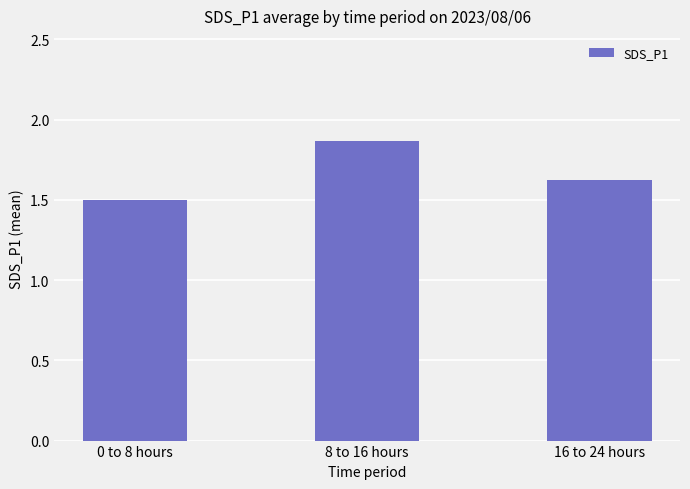

How many distinct data groups are displayed?

1